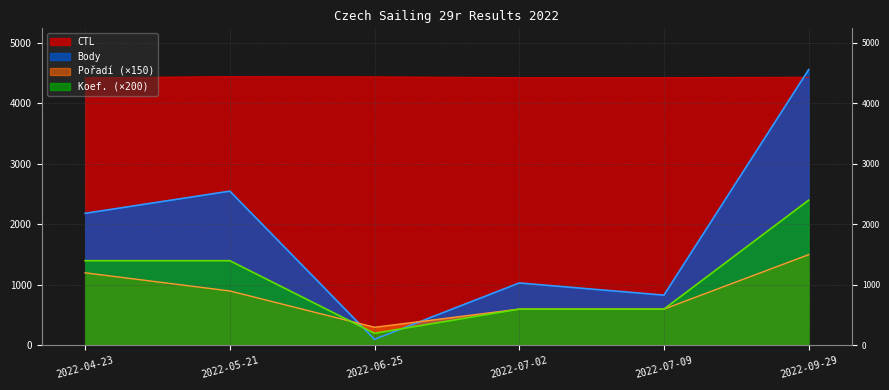

Reading left to right, transcribe all the data shown in this chart.

CTL: 2022-04-23=4422.1	2022-05-21=4442.4	2022-06-25=4438.1	2022-07-02=4426.4	2022-07-09=4426.4	2022-09-29=4432.0
Body: 2022-04-23=2183.0	2022-05-21=2550.0	2022-06-25=101.0	2022-07-02=1032.0	2022-07-09=831.0	2022-09-29=4557.0
Pořadí: 2022-04-23=1200.0	2022-05-21=900.0	2022-06-25=300.0	2022-07-02=600.0	2022-07-09=600.0	2022-09-29=1500.0
Koef.: 2022-04-23=1400.0	2022-05-21=1400.0	2022-06-25=200.0	2022-07-02=600.0	2022-07-09=600.0	2022-09-29=2400.0